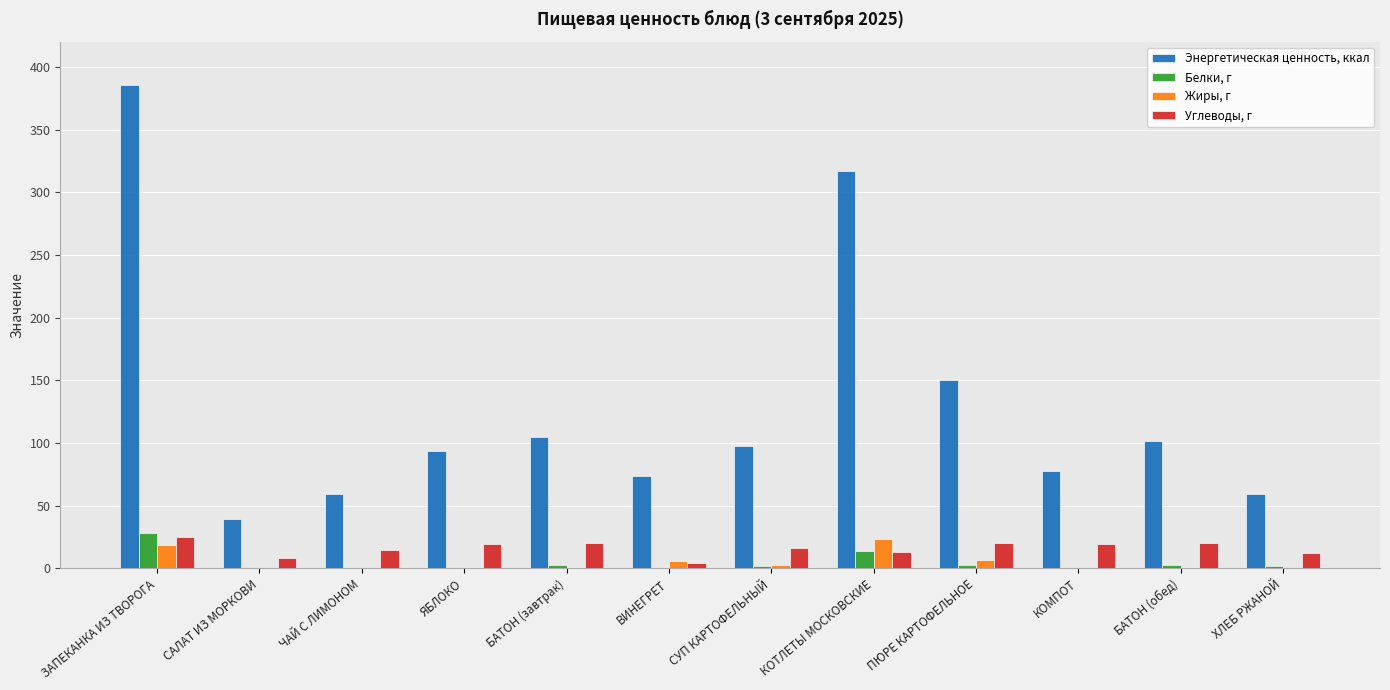

How many data points in Белки, г are above 1?

7